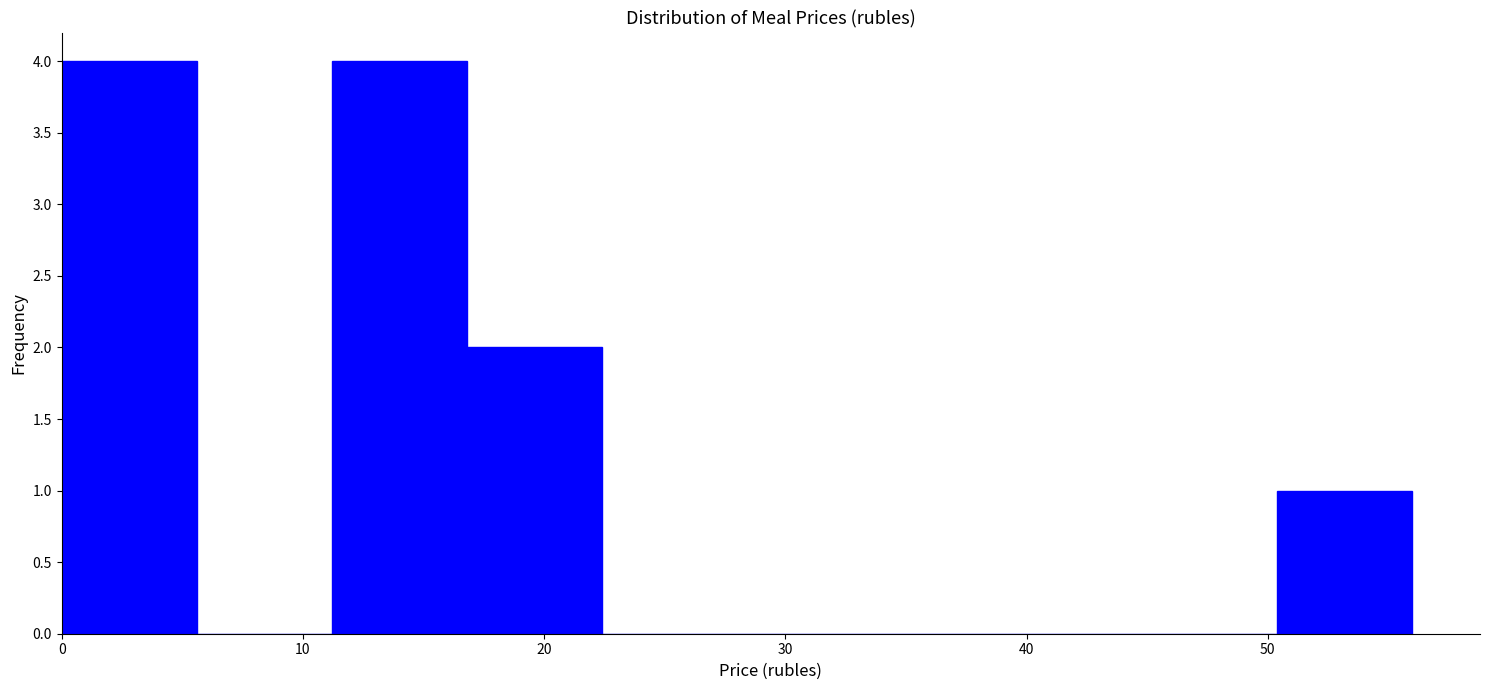

Reading left to right, transcribe this chart: for each bar, give the range it covers on the x-axis and its height. Neither the bar edges nor the heights are printed on the chart, so give them approximately, as read against the axes.

0.0 to 5.6: 4
5.6 to 11.2: 0
11.2 to 16.8: 4
16.8 to 22.4: 2
22.4 to 28.0: 0
28.0 to 33.6: 0
33.6 to 39.2: 0
39.2 to 44.8: 0
44.8 to 50.4: 0
50.4 to 56.0: 1